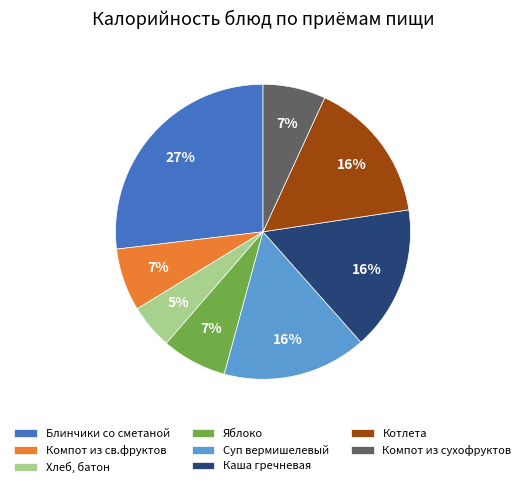

Is it true that Компот из сухофруктов is 19% of the pie?

False